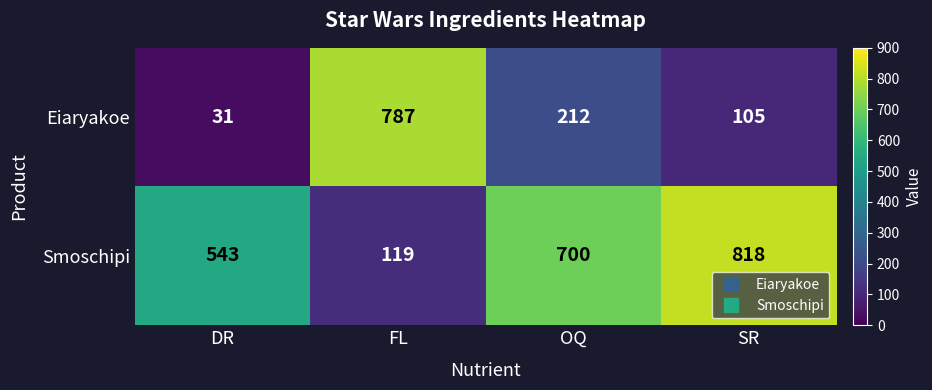

Read the Smoschipi value at DR.

543